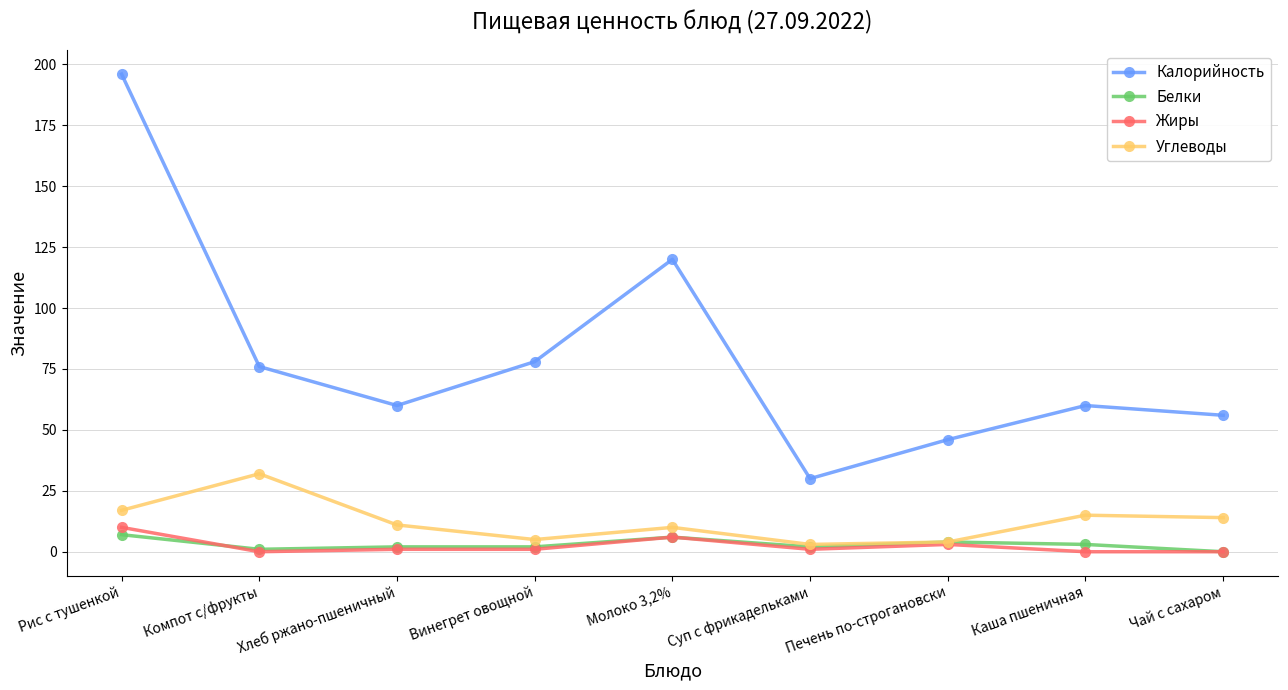

What is the spread (max minus min) of values at Рис с тушенкой?

189